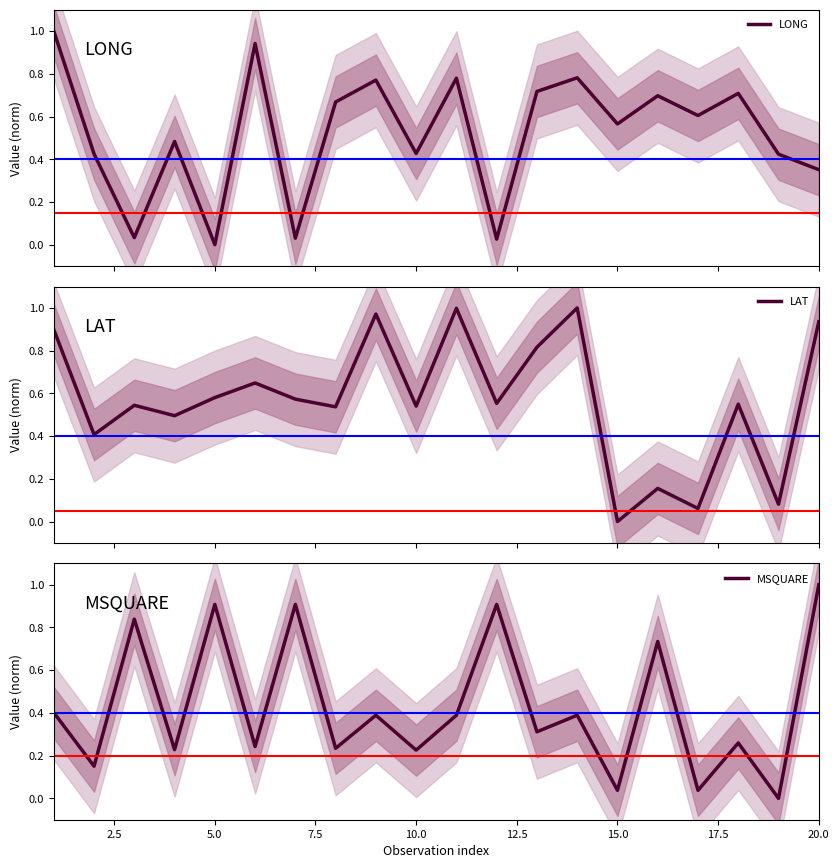

Count the number of data series in this chart.

3